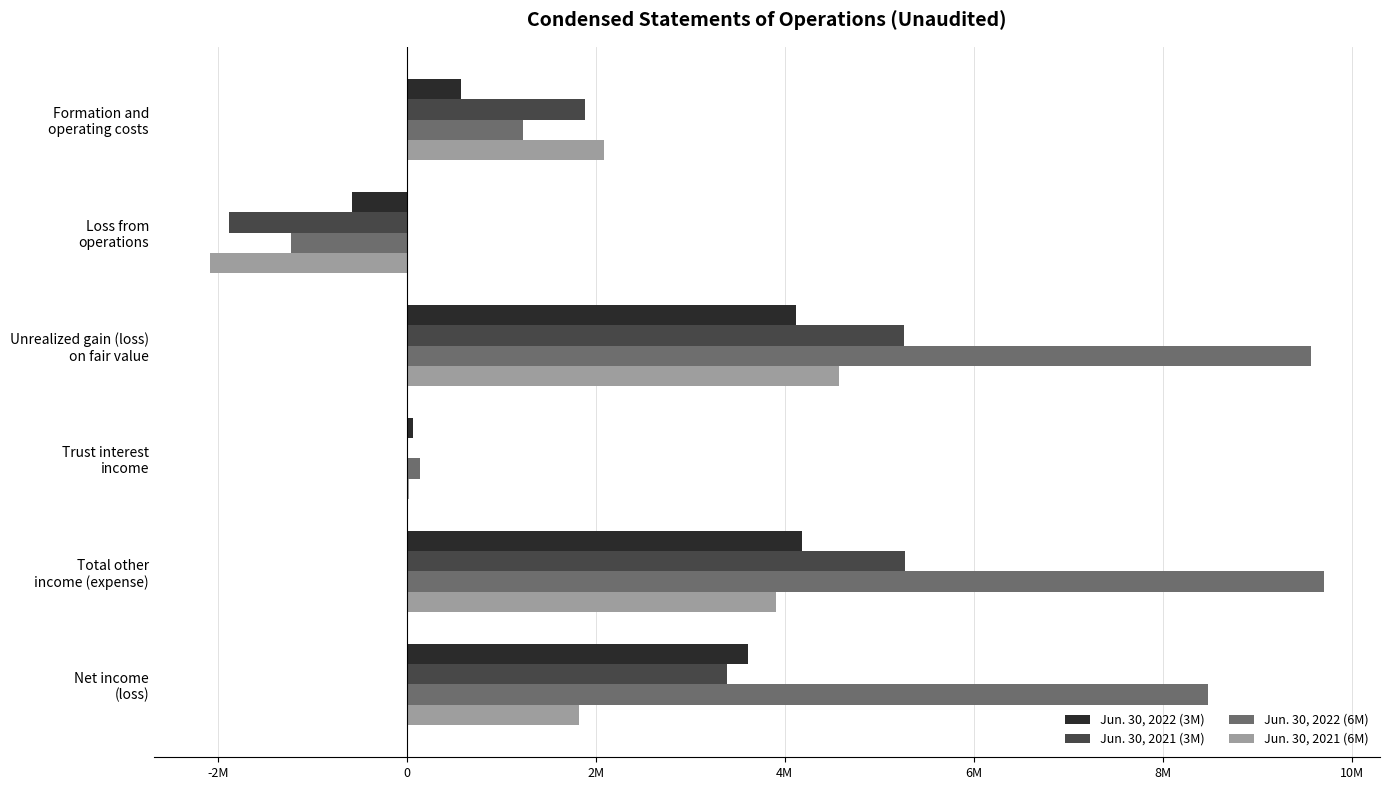

Where is Jun. 30, 2021 (6M) nearest to the value 1244138?

Net income
(loss)